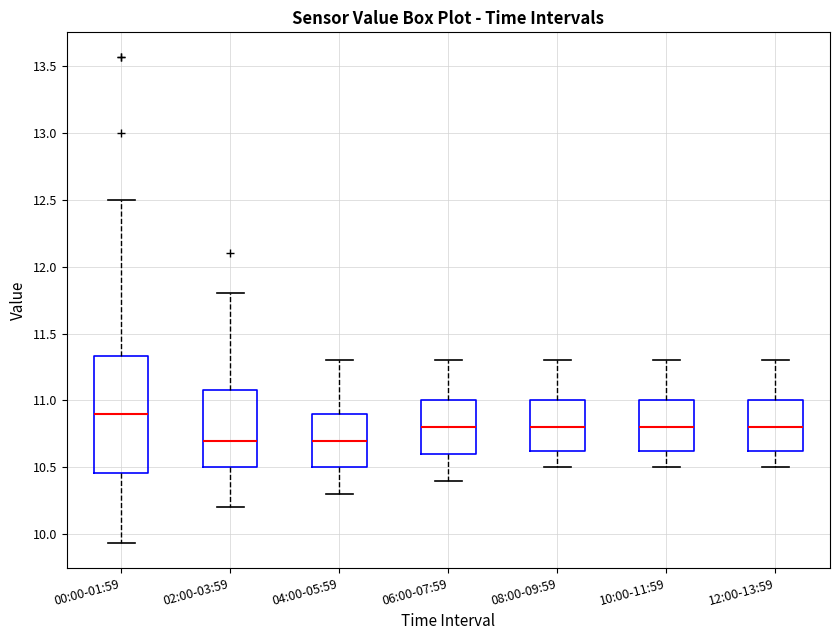

Reading left to right, read every box against the y-axis: the position of its median line, the range the box covers, and the ends of its whiskers. The values are not printed on the chart, so give them approximately, as read against the axis.

00:00-01:59: median 10.90, box 10.45 to 11.35, whiskers 9.95 to 12.50
02:00-03:59: median 10.70, box 10.50 to 11.10, whiskers 10.20 to 11.80
04:00-05:59: median 10.70, box 10.50 to 10.90, whiskers 10.30 to 11.30
06:00-07:59: median 10.80, box 10.60 to 11.00, whiskers 10.40 to 11.30
08:00-09:59: median 10.80, box 10.65 to 11.00, whiskers 10.50 to 11.30
10:00-11:59: median 10.80, box 10.65 to 11.00, whiskers 10.50 to 11.30
12:00-13:59: median 10.80, box 10.65 to 11.00, whiskers 10.50 to 11.30